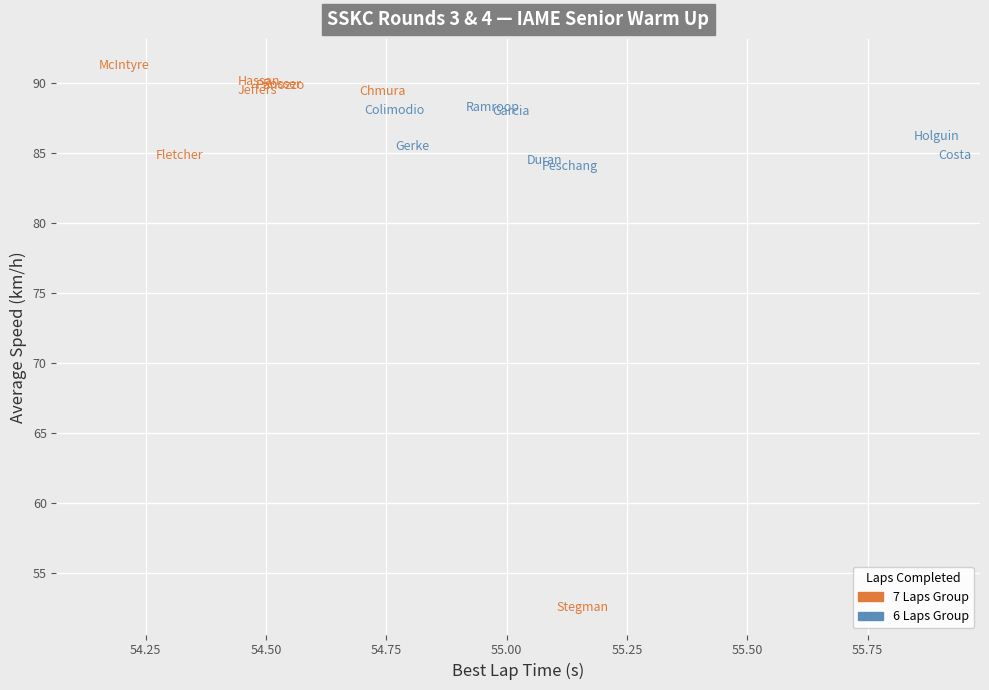

Which series contains the highest Y value?

7 Laps Group